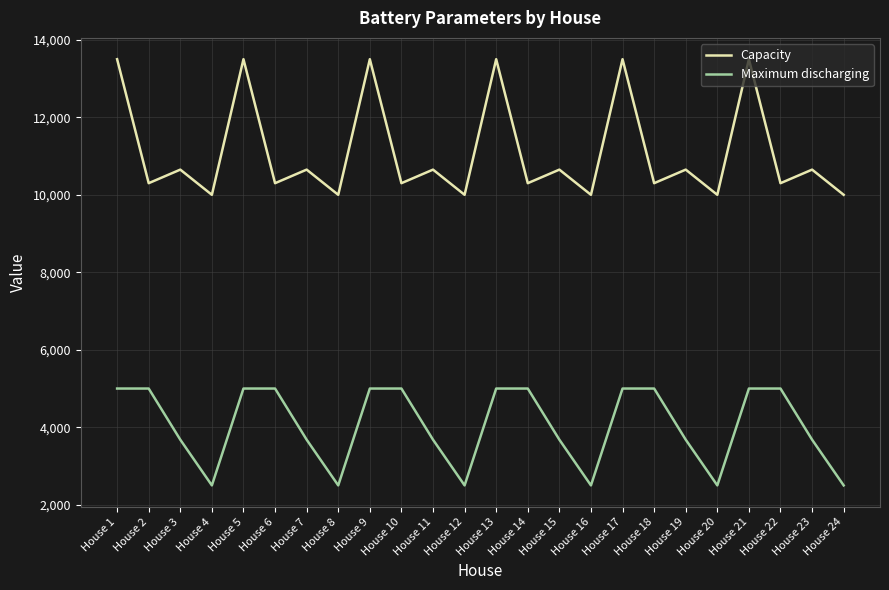

At House 15, list the series in order from largest to smallest.

Capacity, Maximum discharging